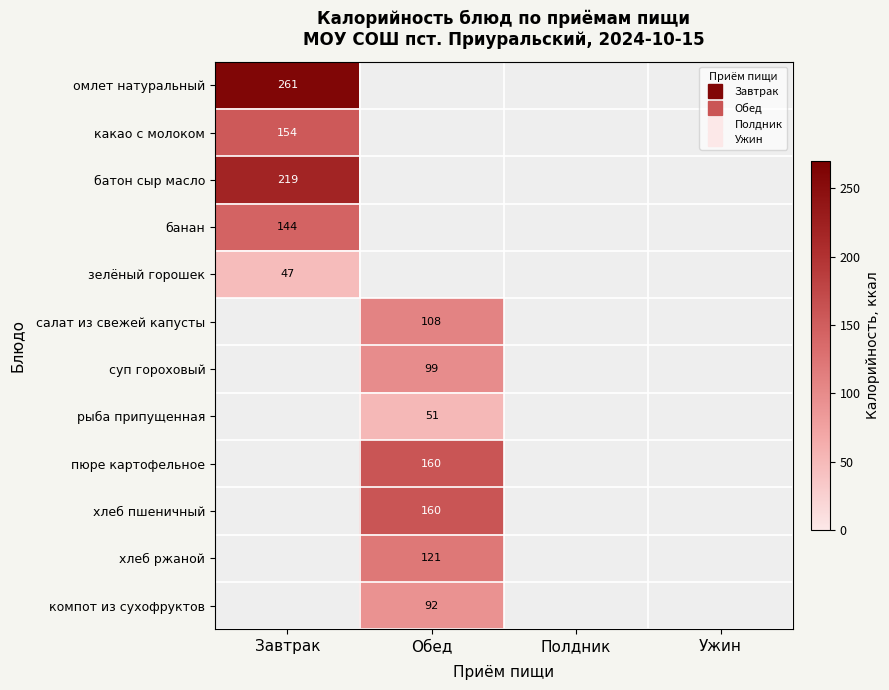

What is the maximum value shown in the chart?

261.0